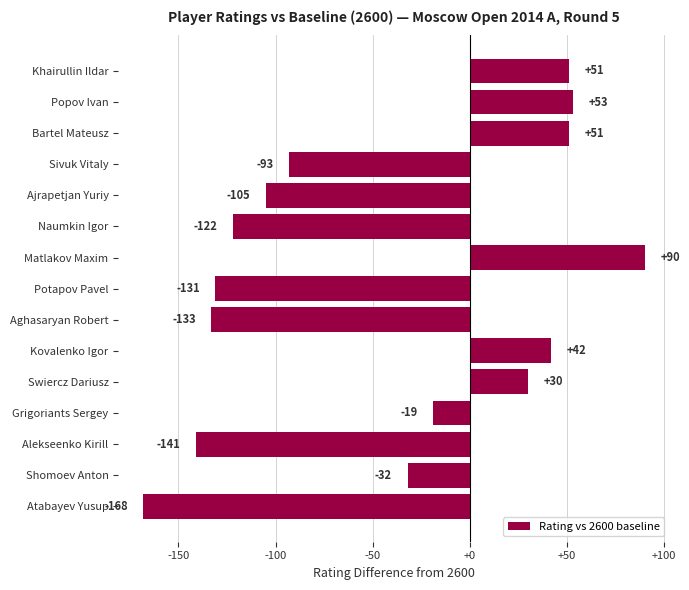

Read the value at Popov Ivan, to the nearest 5.

55